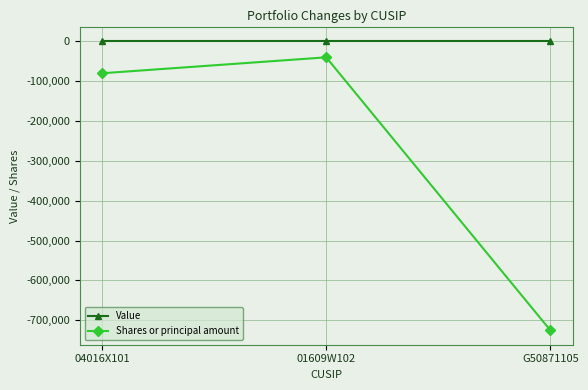

Rank the series at G50871105 from lowest to highest value.

Shares or principal amount, Value